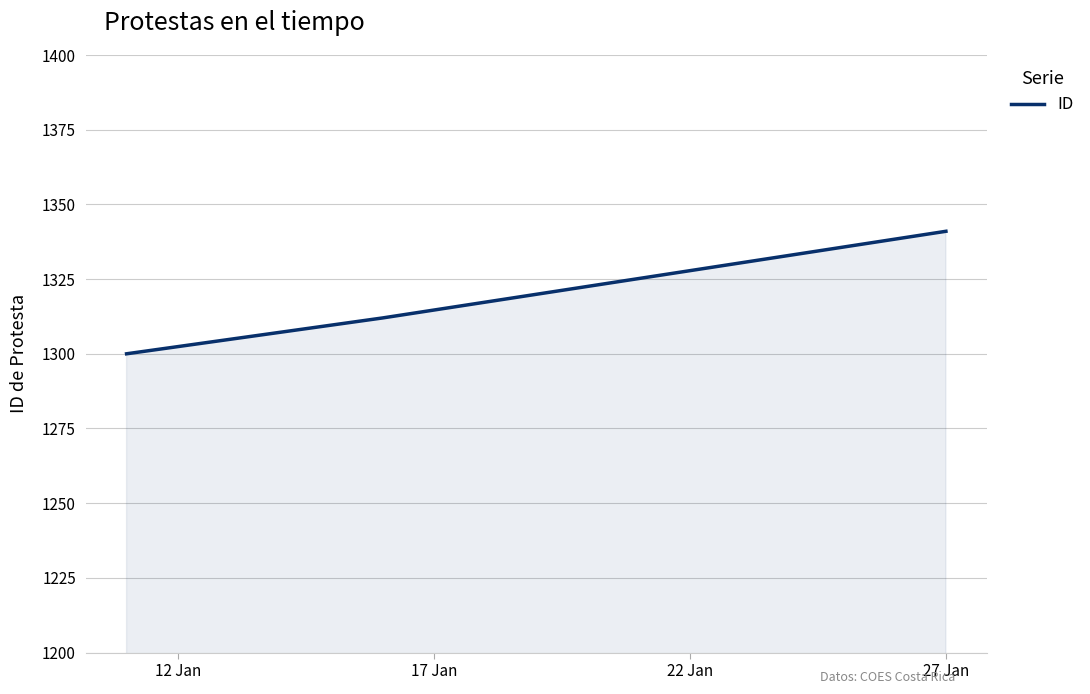

What is the maximum value shown in the chart?

1341